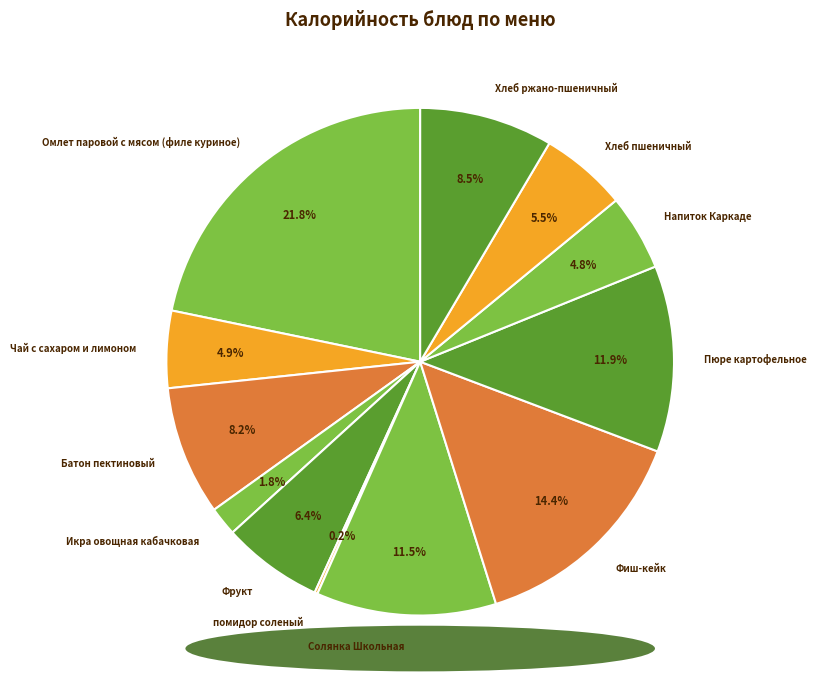

Does any single category account for the majority?

No